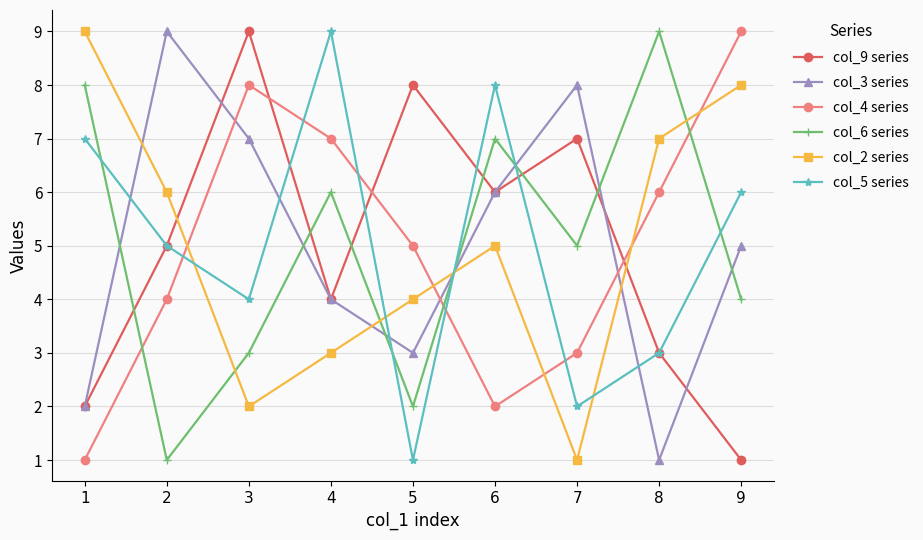

What is the value of the col_3 series point at the 8th from the left?

1